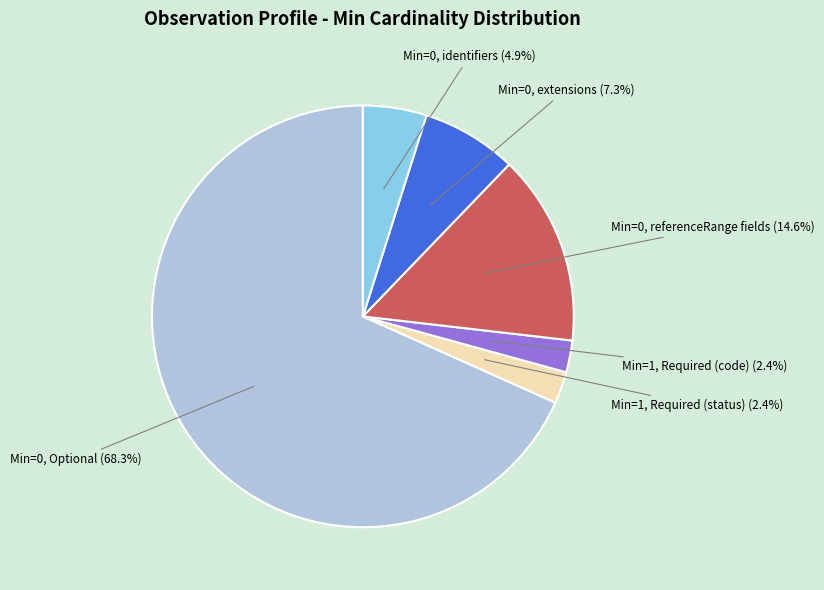

Is there any slice that represents more than half of the pie?

Yes